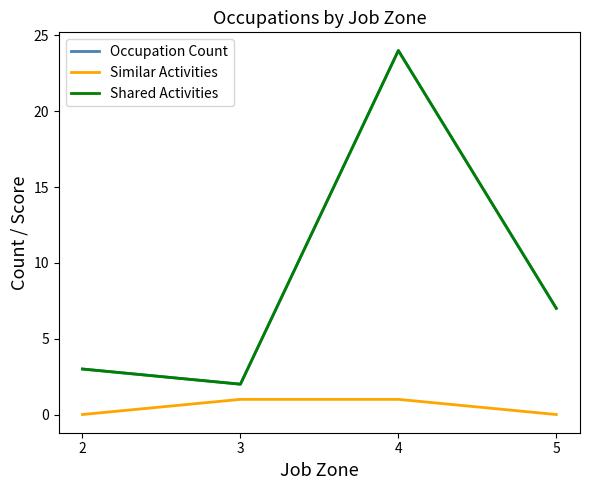

What is the total value across all series at 2?

6